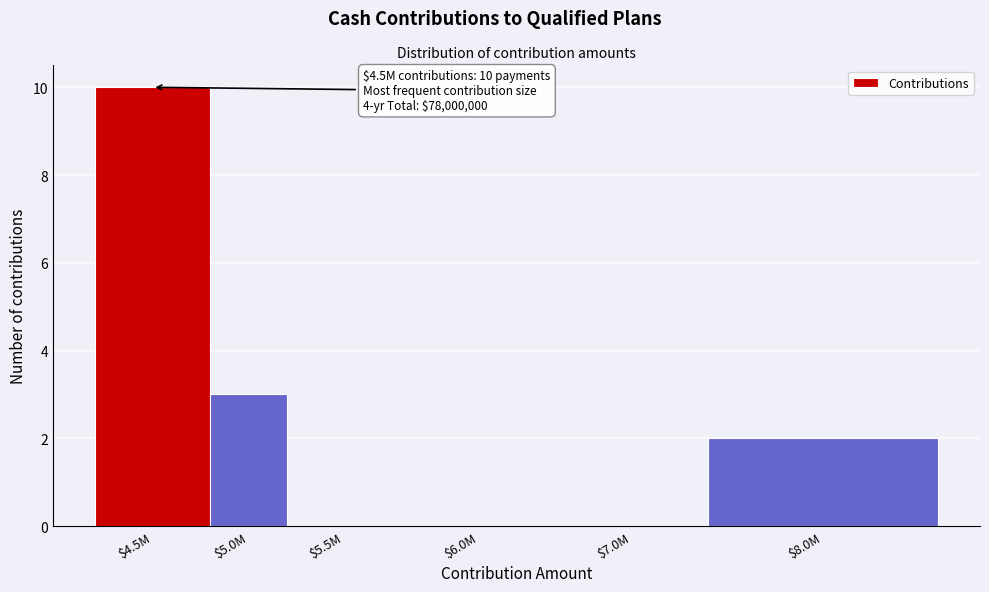

At which label is the value closest to 5?

$5.0M